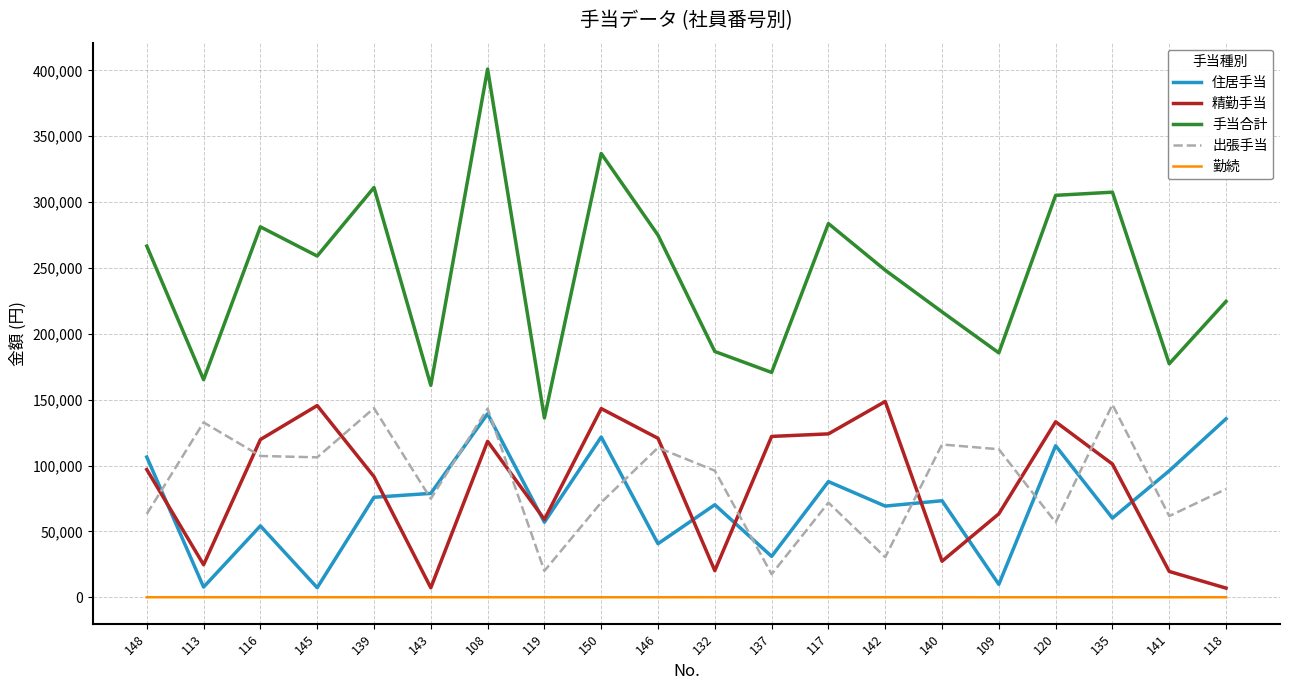

Which series has the widest spread of values?

手当合計